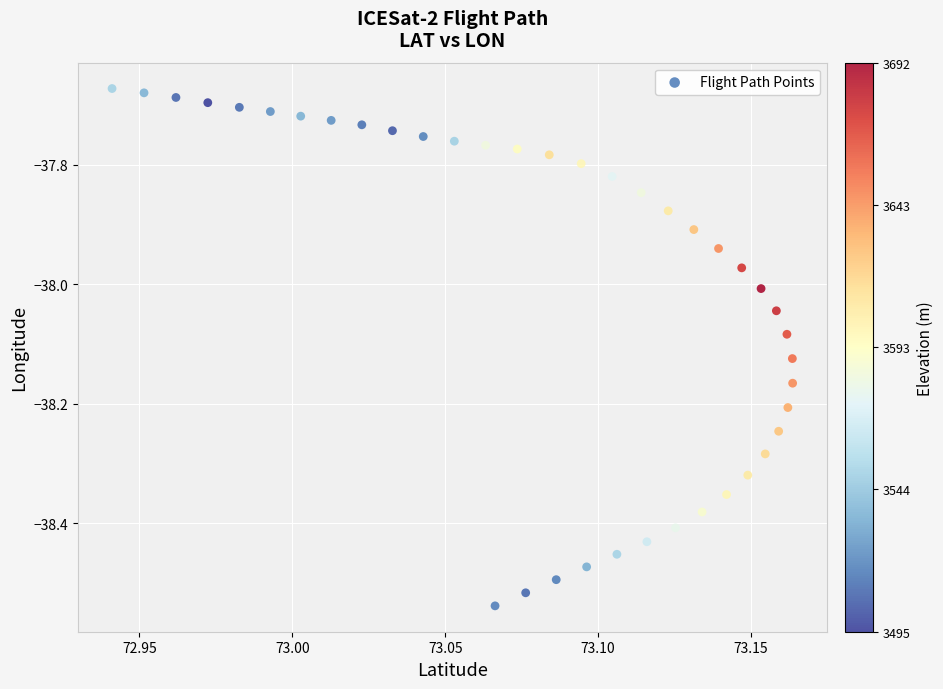

What is the range of Y values (max minus min)?

0.9